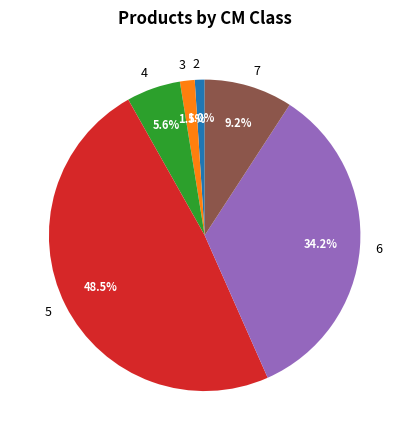

Which slice is the smallest?

2